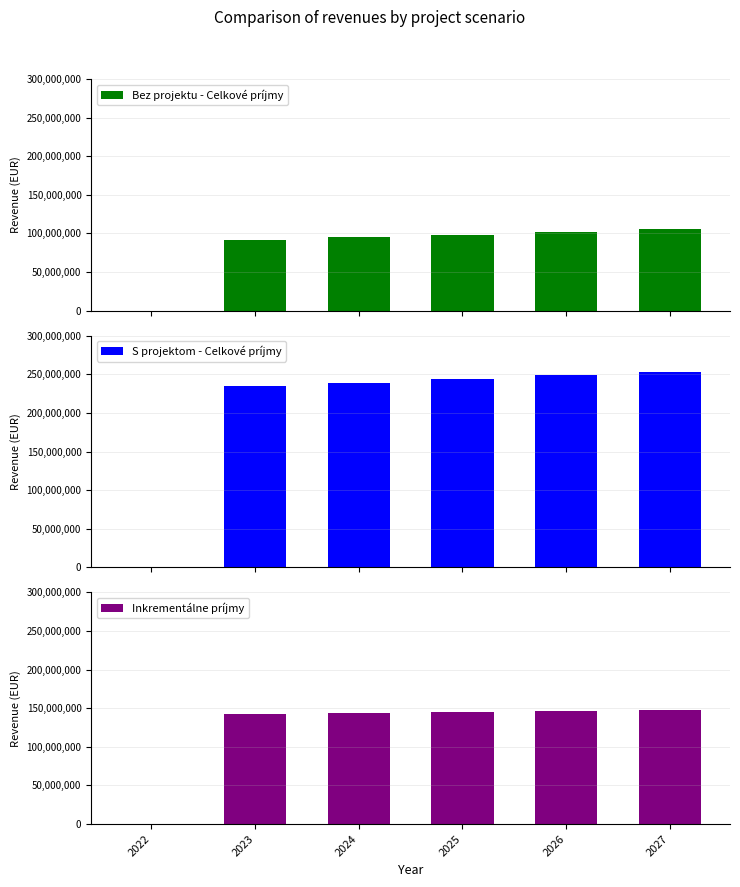

Reading right to left, what are all the values shown in this chart?

Bez projektu - Celkové príjmy: 2027=105390000.0	2026=101830000.0	2025=98390000.0	2024=95050000.0	2023=91840000.0	2022=0.0
S projektom - Celkové príjmy: 2027=252767633.8	2026=248845129.0	2025=243363907.8	2024=238952599.7	2023=234708862.0	2022=0.0
Inkrementálne príjmy: 2027=147377633.8	2026=147015129.0	2025=144973907.8	2024=143902599.7	2023=142868862.0	2022=0.0